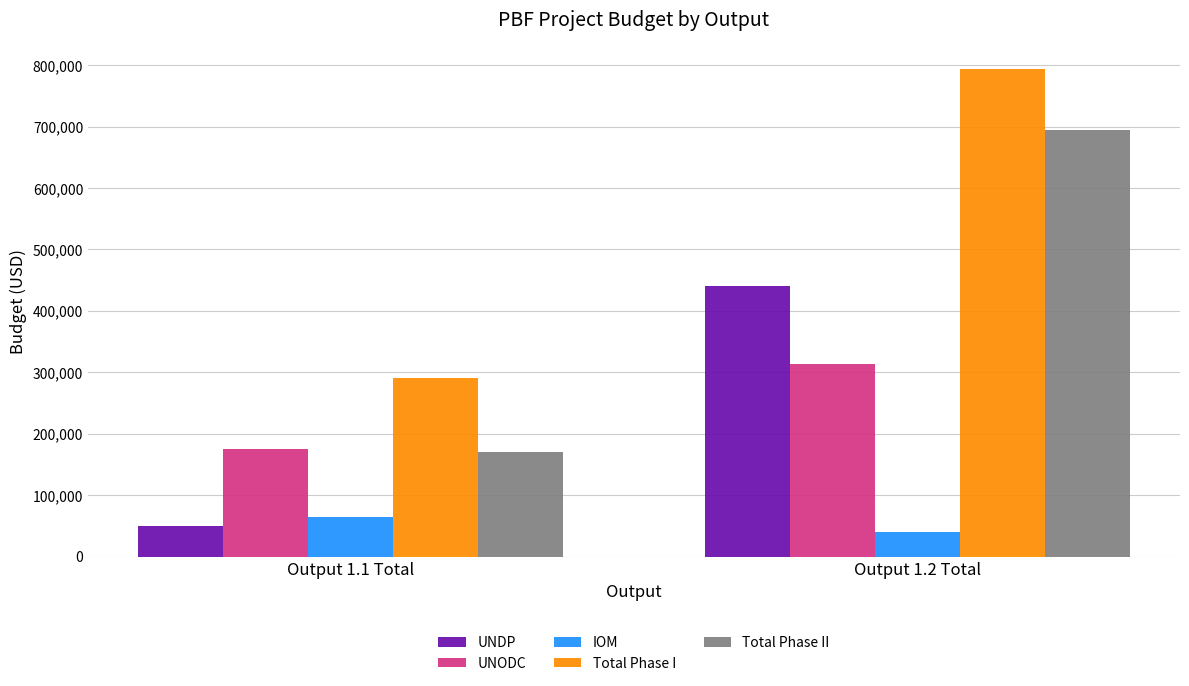

Are the bars horizontal?

No